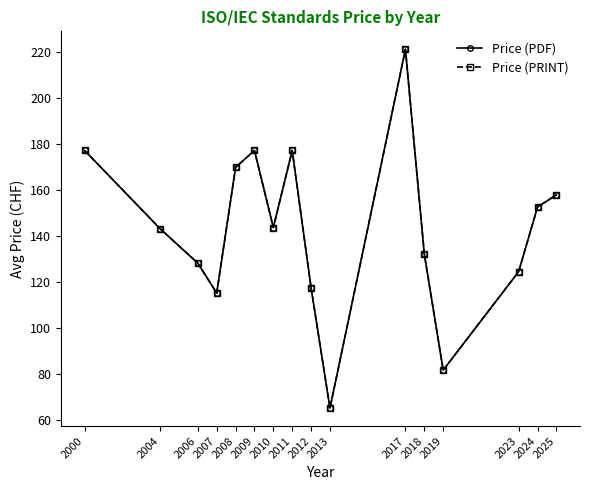

Which category has the highest value in the Price (PDF) series?

2017